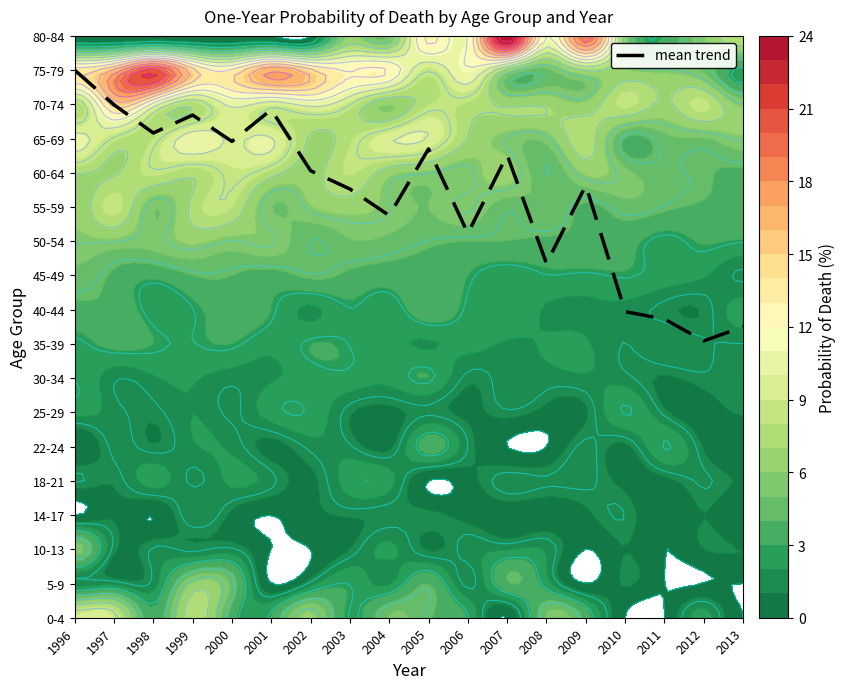

Rank the categories by value from lowest to highest.

2012, 2013, 2011, 2010, 2008, 2006, 2004, 2003, 2009, 2002, 2007, 2005, 2000, 1998, 1999, 2001, 1997, 1996